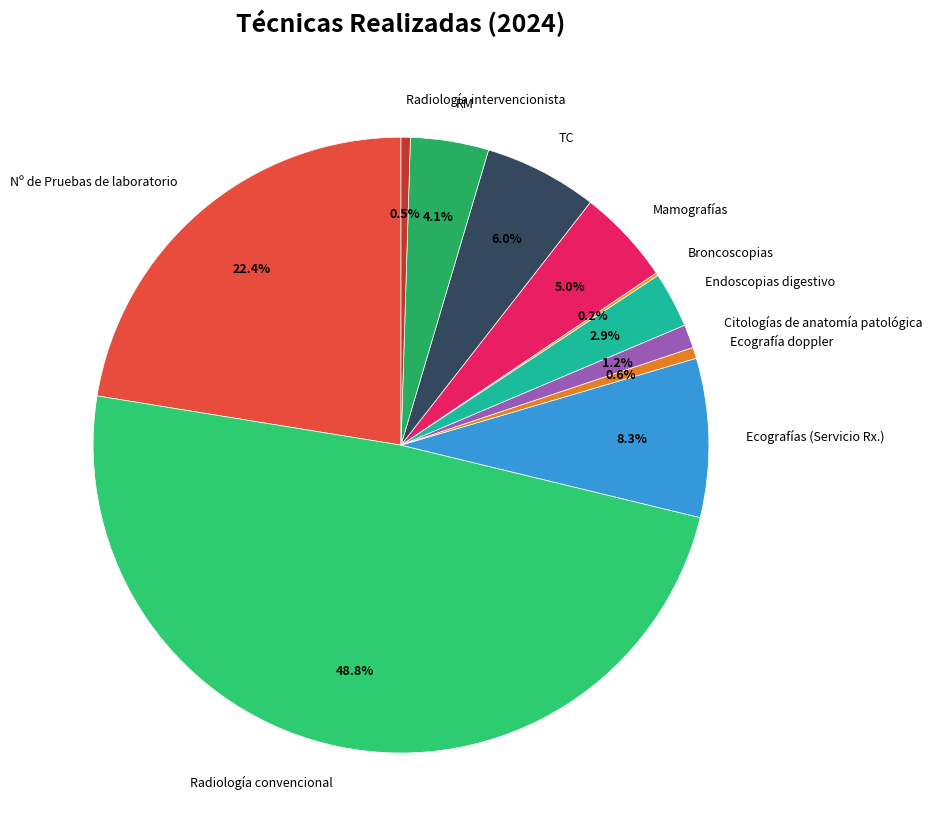

Combined, what portion of the pie is RM and Ecografías (Servicio Rx.)?

12.4%